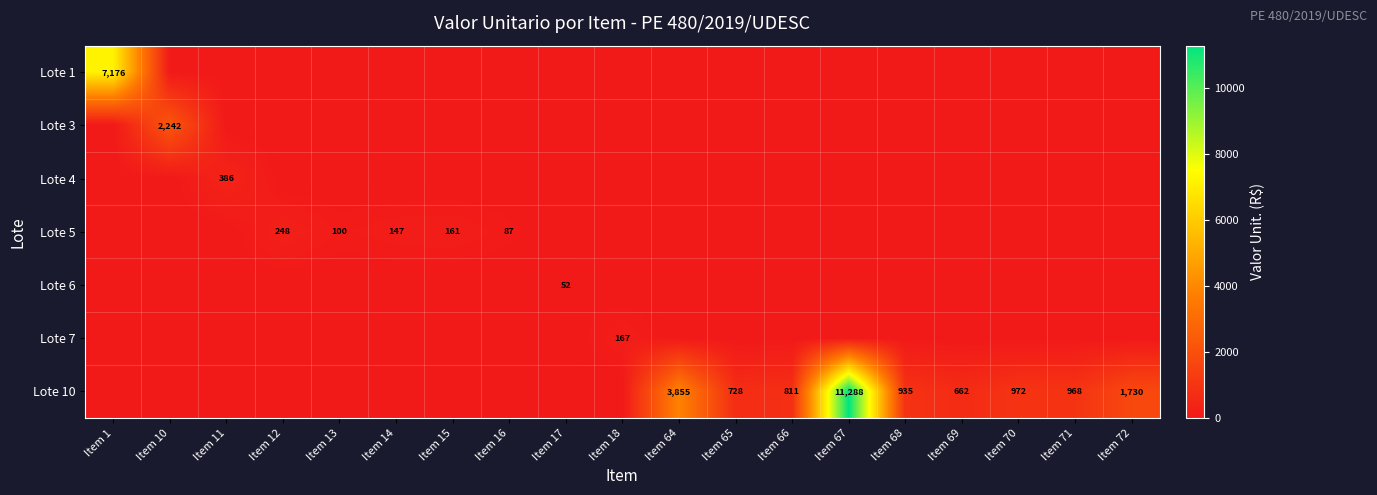

At which category is the sum across all series the highest?

Item 67